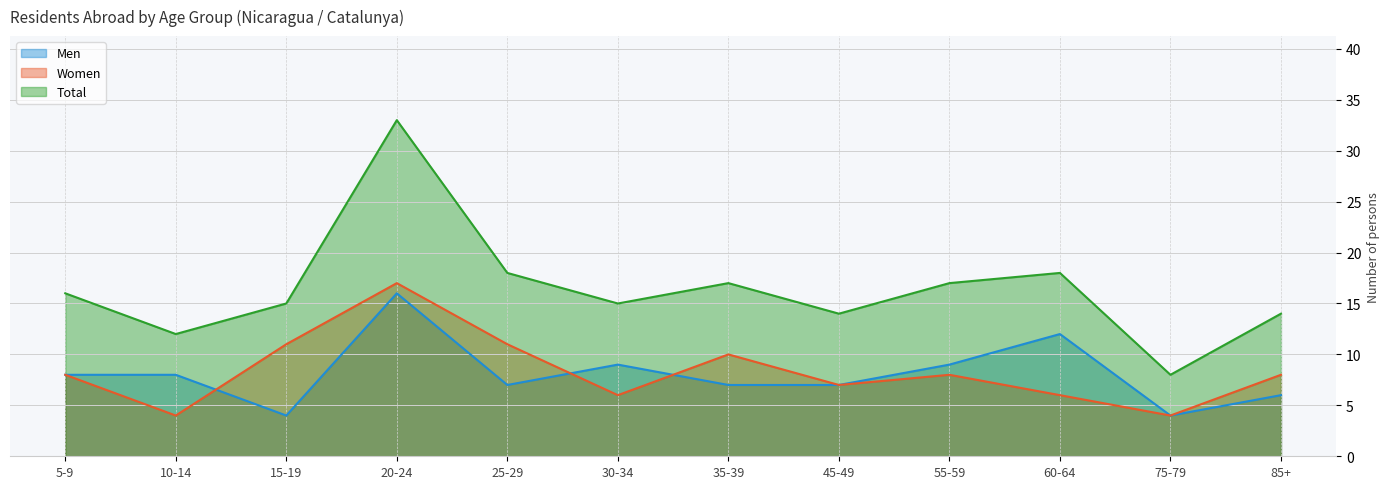

At which category does the chart reach its peak across all series?

20-24